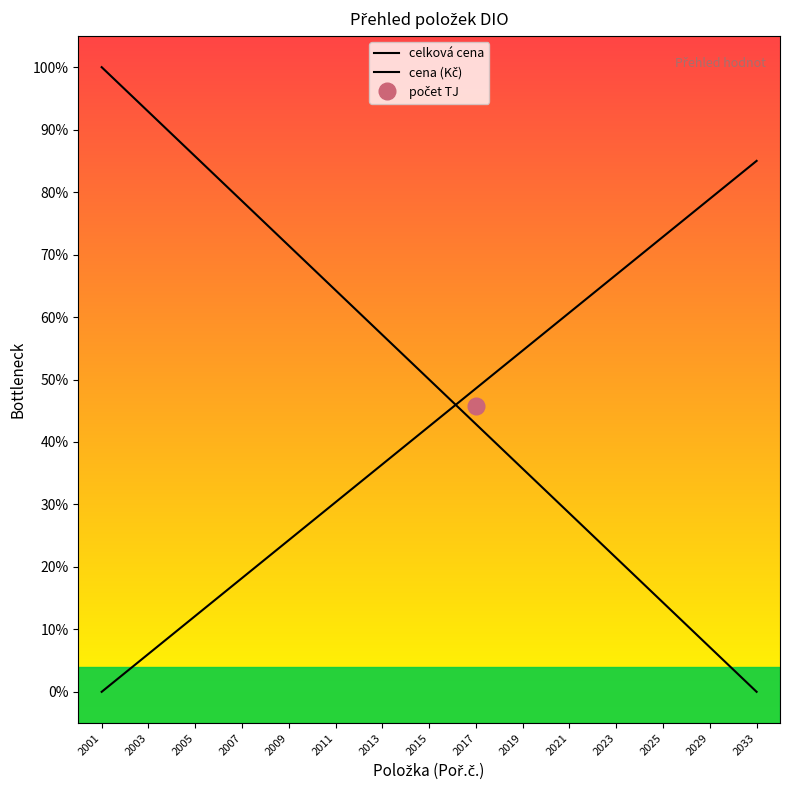

Reading left to right, transcribe all the data shown in this chart.

celková cena: 1.0	0.9	0.9	0.8	0.7	0.6	0.6	0.5	0.4	0.4	0.3	0.2	0.1	0.1	0.0
cena (Kč): 0.0	0.1	0.1	0.2	0.2	0.3	0.4	0.4	0.5	0.5	0.6	0.7	0.7	0.8	0.8